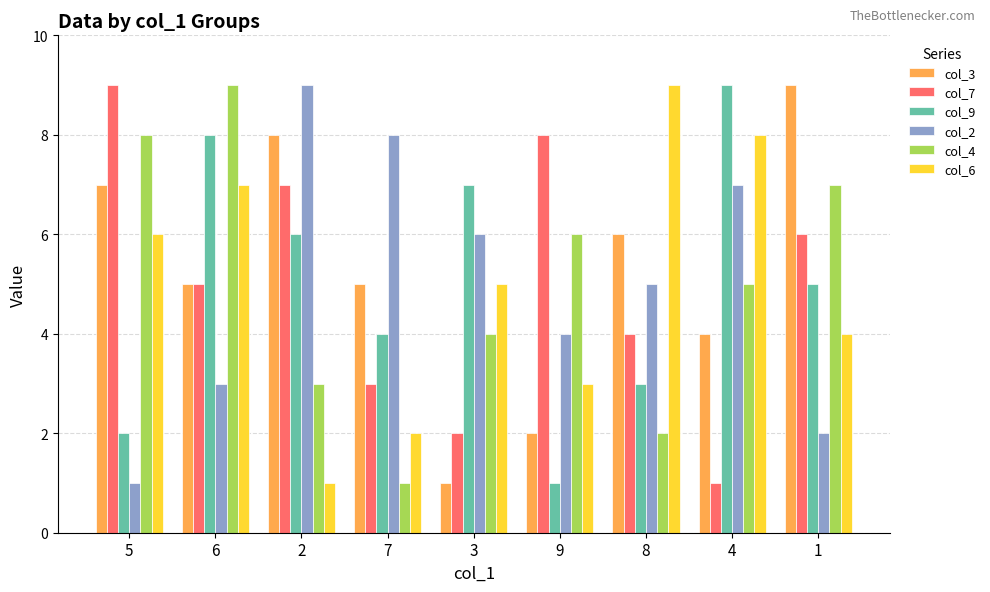

Which category has the lowest value in the col_7 series?

4